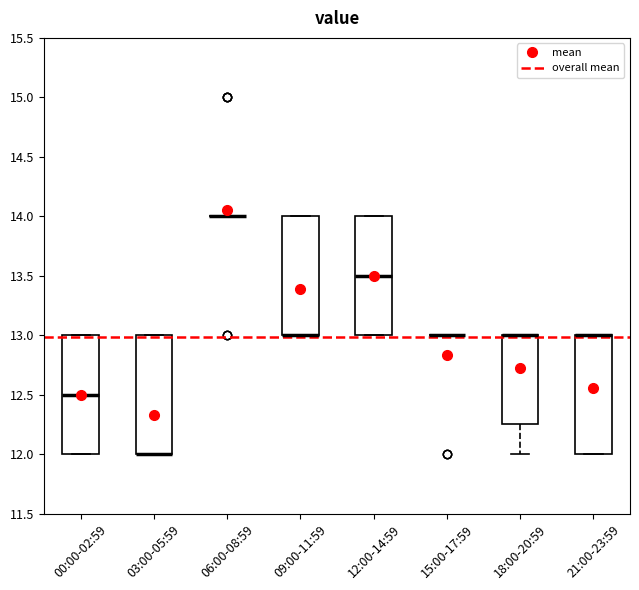

Where is the lower edge of the box for 21:00-23:59 on the y-axis? The values are not printed on the chart, so give them approximately, as read against the axis.

12.00